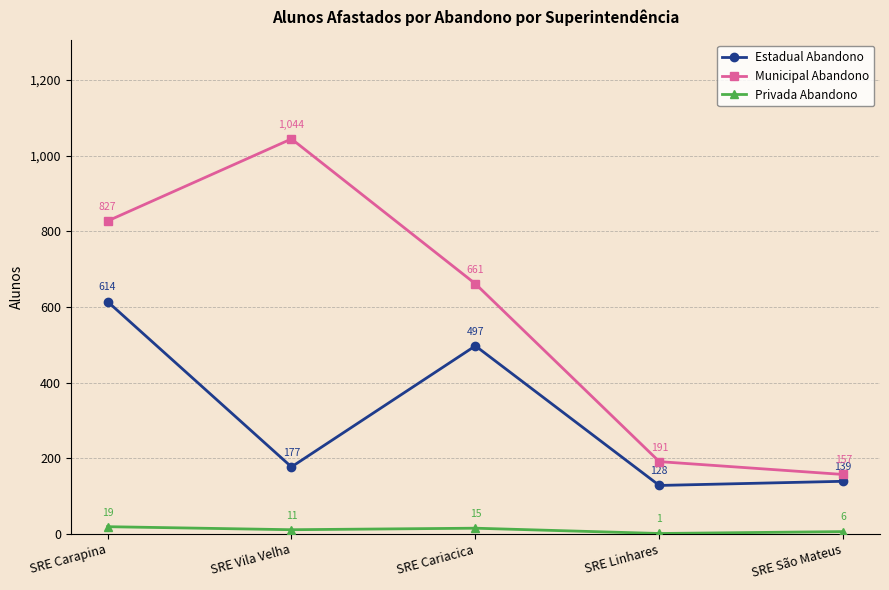

Reading left to right, list all the values displayed in this chart.

Estadual Abandono: SRE Carapina=614	SRE Vila Velha=177	SRE Cariacica=497	SRE Linhares=128	SRE São Mateus=139
Municipal Abandono: SRE Carapina=827	SRE Vila Velha=1044	SRE Cariacica=661	SRE Linhares=191	SRE São Mateus=157
Privada Abandono: SRE Carapina=19	SRE Vila Velha=11	SRE Cariacica=15	SRE Linhares=1	SRE São Mateus=6